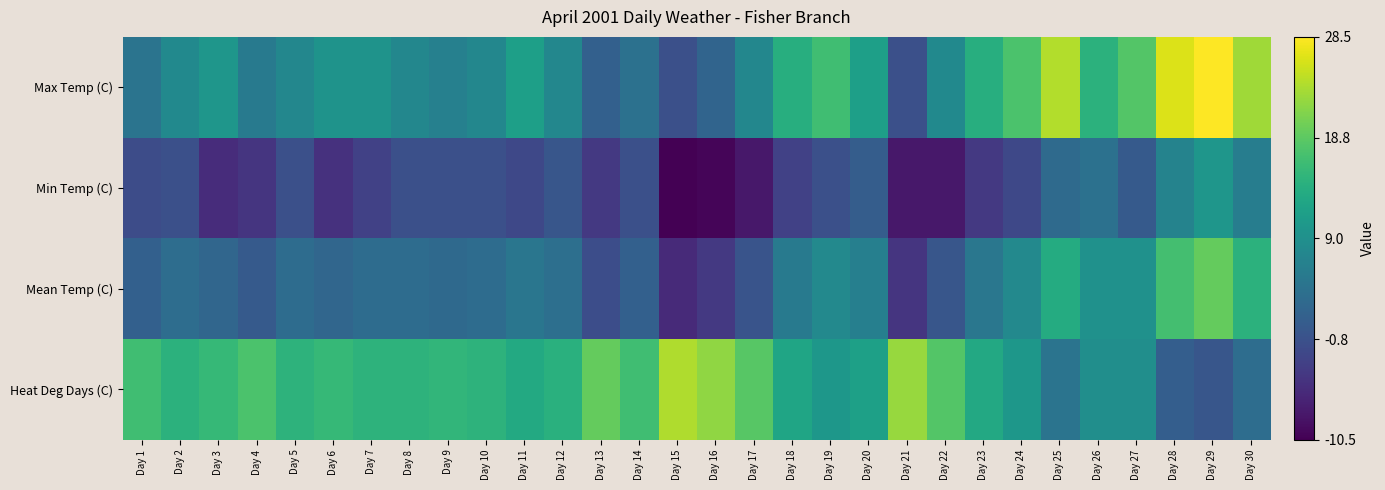

Reading left to right, transcribe all the data shown in this chart.

Max Temp (C): Day 1=4.5	Day 2=8.0	Day 3=10.0	Day 4=5.5	Day 5=7.5	Day 6=9.5	Day 7=9.5	Day 8=7.5	Day 9=6.5	Day 10=7.5	Day 11=11.5	Day 12=7.5	Day 13=1.5	Day 14=4.0	Day 15=-1.0	Day 16=2.0	Day 17=7.5	Day 18=14.0	Day 19=16.5	Day 20=11.5	Day 21=-1.0	Day 22=8.0	Day 23=14.0	Day 24=17.5	Day 25=24.0	Day 26=14.5	Day 27=18.0	Day 28=26.5	Day 29=28.5	Day 30=23.0
Min Temp (C): Day 1=-1.5	Day 2=-1.0	Day 3=-5.5	Day 4=-4.5	Day 5=-1.0	Day 6=-5.0	Day 7=-3.0	Day 8=-1.0	Day 9=-1.0	Day 10=-1.0	Day 11=-2.0	Day 12=0.0	Day 13=-4.0	Day 14=-1.0	Day 15=-10.5	Day 16=-10.0	Day 17=-8.0	Day 18=-3.0	Day 19=-1.0	Day 20=1.0	Day 21=-8.0	Day 22=-8.0	Day 23=-4.0	Day 24=-2.0	Day 25=3.0	Day 26=4.0	Day 27=0.5	Day 28=7.0	Day 29=10.0	Day 30=6.0
Mean Temp (C): Day 1=1.5	Day 2=3.5	Day 3=2.3	Day 4=0.5	Day 5=3.3	Day 6=2.3	Day 7=3.3	Day 8=3.3	Day 9=2.8	Day 10=3.3	Day 11=4.8	Day 12=3.8	Day 13=-1.3	Day 14=1.5	Day 15=-5.8	Day 16=-4.0	Day 17=-0.3	Day 18=5.5	Day 19=7.8	Day 20=6.3	Day 21=-4.5	Day 22=0.0	Day 23=5.0	Day 24=7.8	Day 25=13.5	Day 26=9.3	Day 27=9.3	Day 28=16.8	Day 29=19.3	Day 30=14.5
Heat Deg Days (C): Day 1=16.5	Day 2=14.5	Day 3=15.7	Day 4=17.5	Day 5=14.7	Day 6=15.7	Day 7=14.7	Day 8=14.7	Day 9=15.2	Day 10=14.7	Day 11=13.2	Day 12=14.2	Day 13=19.3	Day 14=16.5	Day 15=23.8	Day 16=22.0	Day 17=18.3	Day 18=12.5	Day 19=10.2	Day 20=11.7	Day 21=22.5	Day 22=18.0	Day 23=13.0	Day 24=10.2	Day 25=4.5	Day 26=8.7	Day 27=8.7	Day 28=1.2	Day 29=0.0	Day 30=3.5